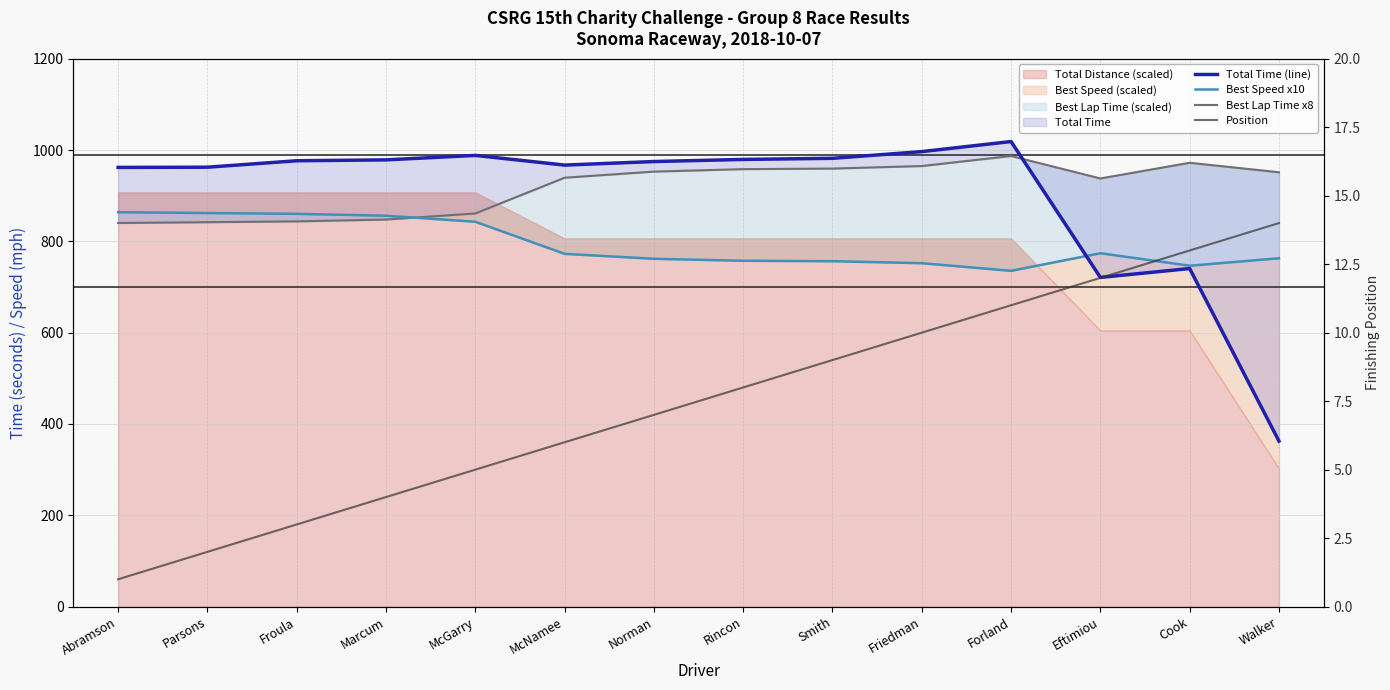

What is the average value of the Total Time (line) series?

900.7